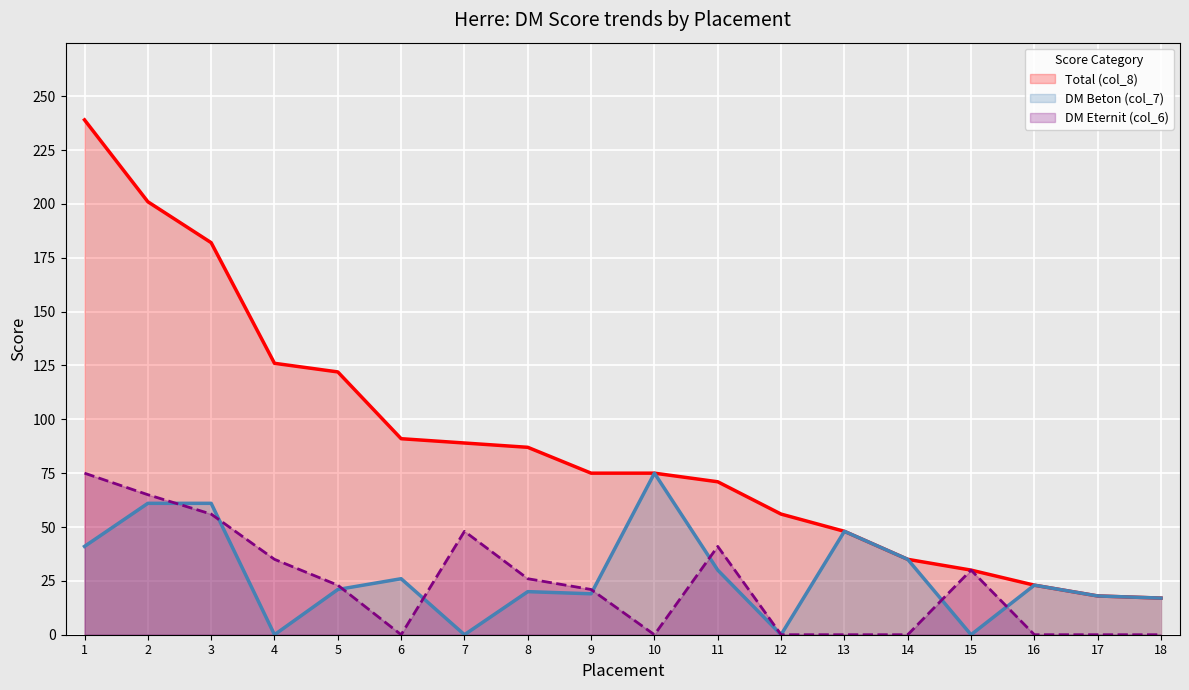

Where does the DM Eternit (col_6) series first go above 23?

1